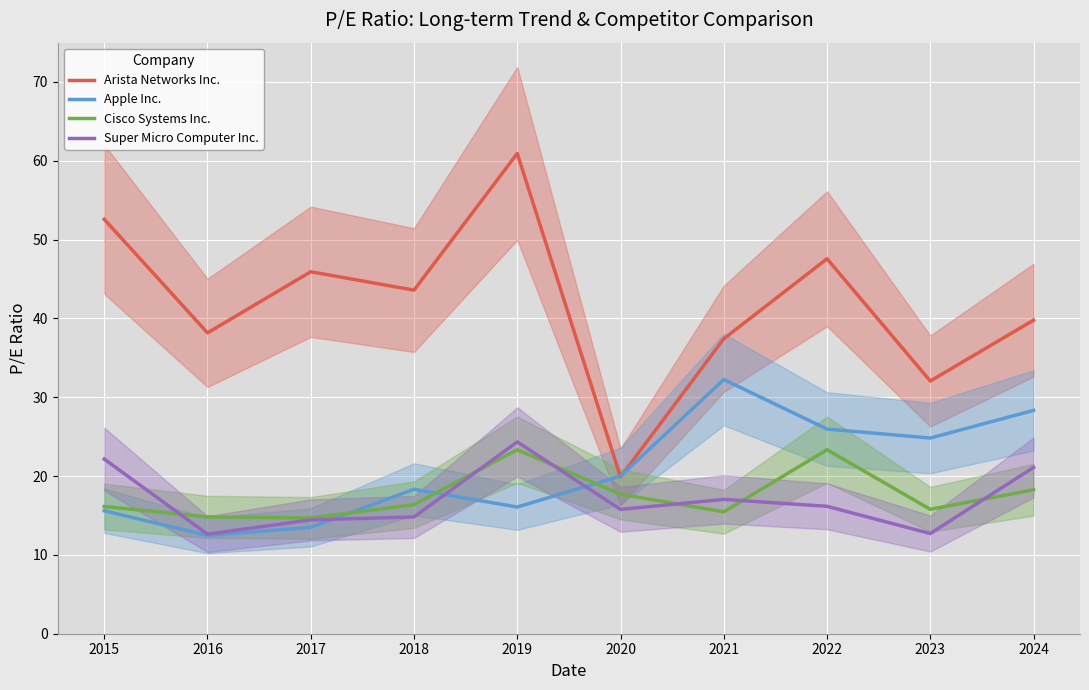

What is the difference between the second highest and minimum values in the Arista Networks Inc. series?

32.7